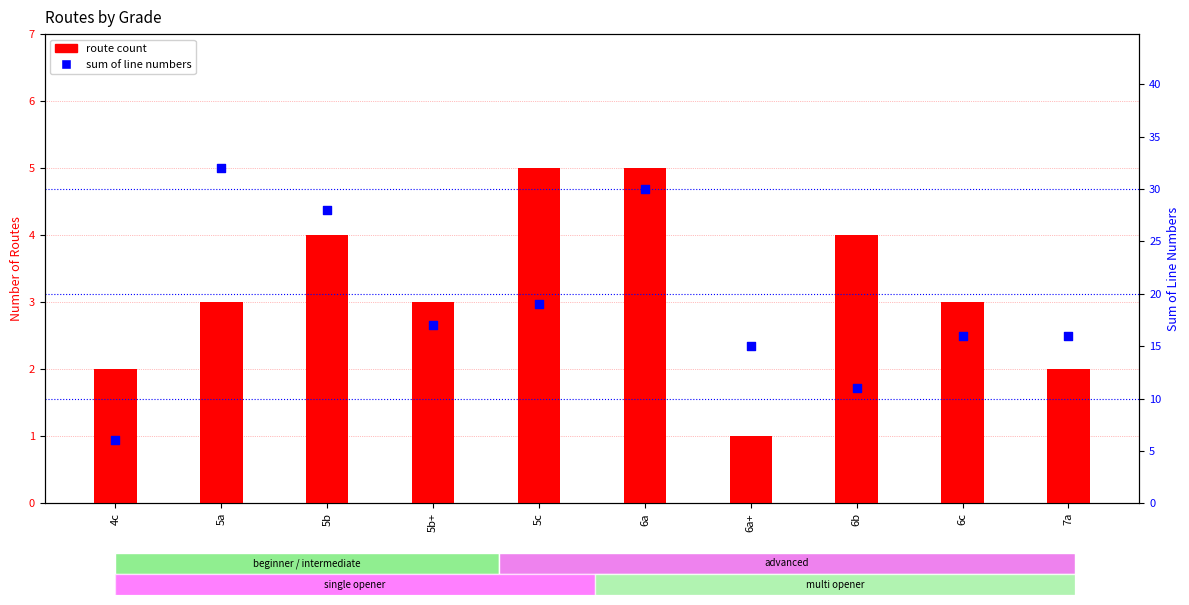

At how many categories does at least one series exceed 14?

8